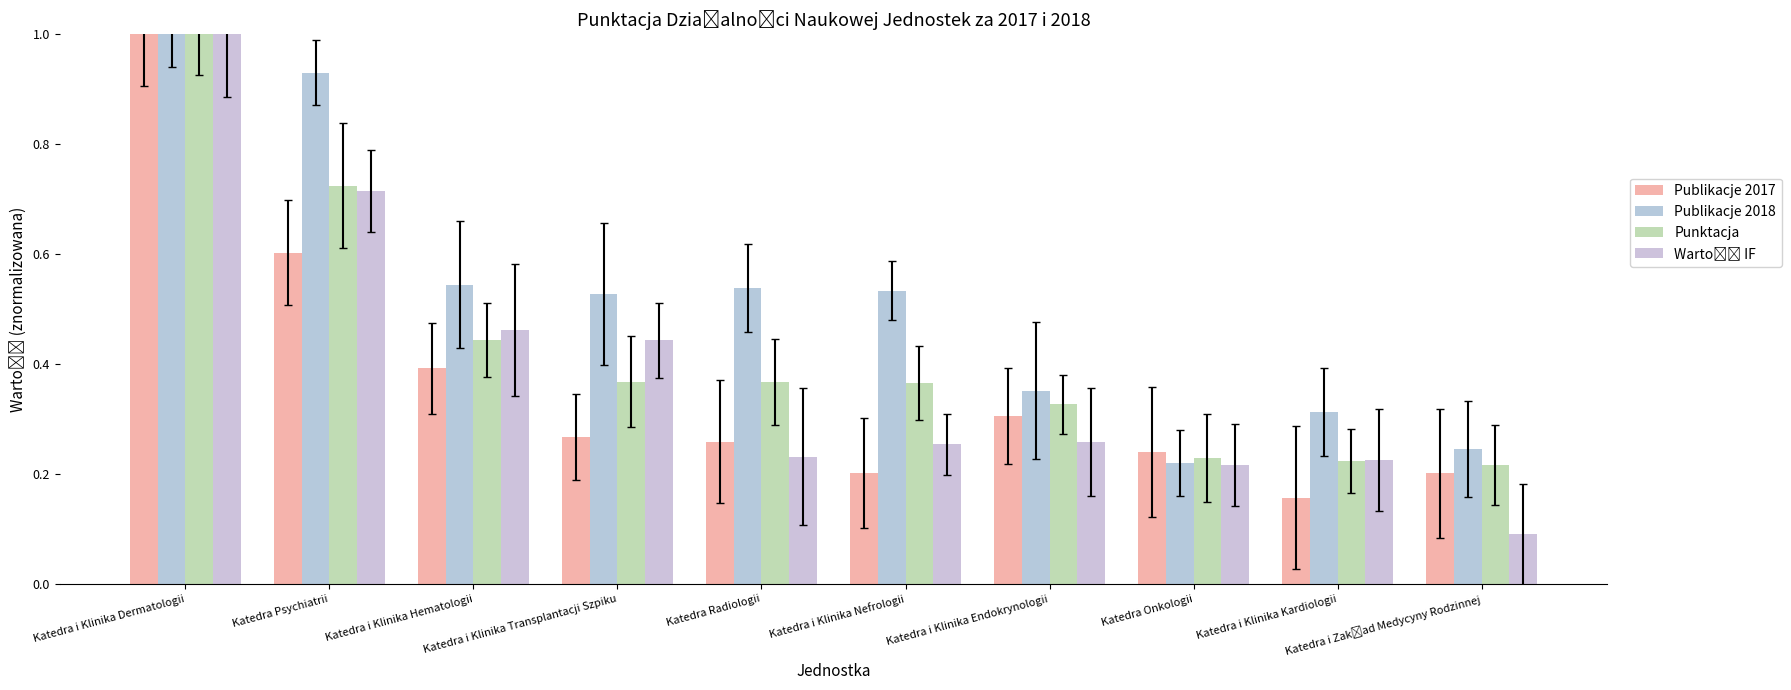

What is the total value across all series at Katedra i Klinika Transplantacji Szpiku?

1.6